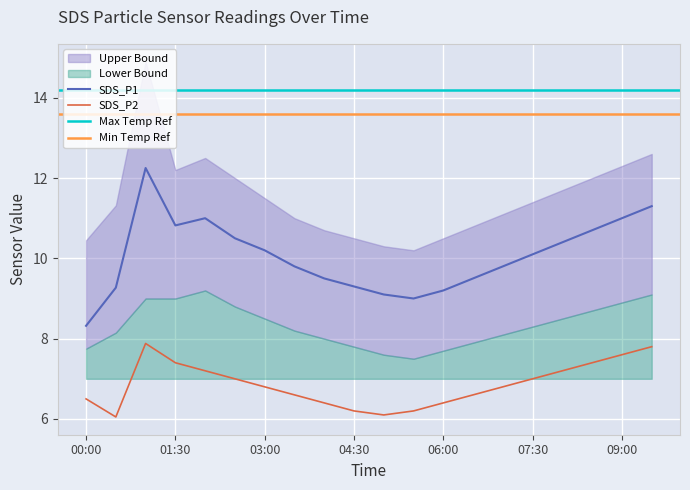

Is it true that SDS_P2 equals 1.5 at 04:30?

False